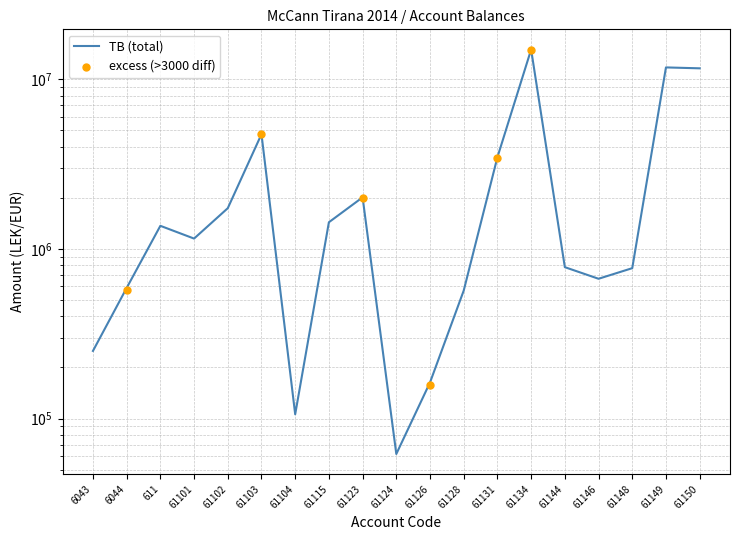

Approximately how many times larger is the value at 61104 compared to 6044?

0.2